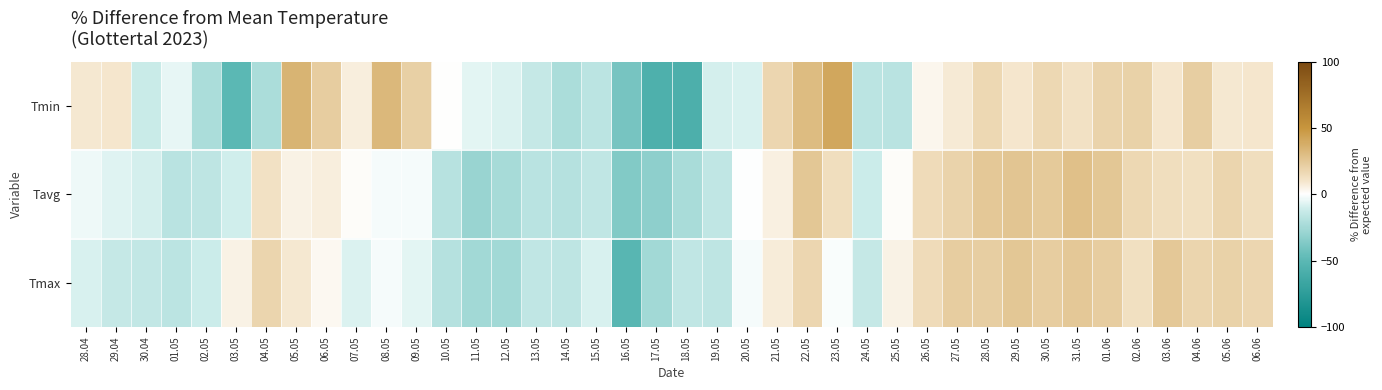

Reading left to right, extract all data points from this chart.

Tmin: 28.04=9.2	29.04=10.1	30.04=-12.0	01.05=-4.7	02.05=-22.5	03.05=-49.3	04.05=-22.3	05.05=34.8	06.05=22.2	07.05=6.7	08.05=32.2	09.05=20.6	10.05=0.2	11.05=-5.6	12.05=-7.8	13.05=-13.8	14.05=-22.4	15.05=-16.9	16.05=-40.3	17.05=-56.8	18.05=-57.4	19.05=-8.8	20.05=-8.5	21.05=17.8	22.05=31.1	23.05=40.6	24.05=-16.6	25.05=-17.3	26.05=3.5	27.05=8.3	28.05=17.1	29.05=10.2	30.05=16.8	31.05=11.7	01.06=18.9	02.06=20.2	03.06=10.0	04.06=21.7	05.06=9.4	06.06=10.0
Tavg: 28.04=-3.6	29.04=-6.6	30.04=-8.7	01.05=-17.6	02.05=-16.3	03.05=-9.4	04.05=12.3	05.05=5.3	06.05=6.8	07.05=0.9	08.05=-1.9	09.05=-2.0	10.05=-18.4	11.05=-28.5	12.05=-23.5	13.05=-17.8	14.05=-19.4	15.05=-15.3	16.05=-36.7	17.05=-32.7	18.05=-22.8	19.05=-15.5	20.05=-0.4	21.05=6.1	22.05=25.1	23.05=13.9	24.05=-11.5	25.05=0.8	26.05=15.2	27.05=19.3	28.05=24.5	29.05=25.8	30.05=23.6	31.05=28.2	01.06=25.5	02.06=17.0	03.06=13.8	04.06=12.6	05.06=18.2	06.06=13.8
Tmax: 28.04=-7.8	29.04=-13.5	30.04=-14.2	01.05=-17.1	02.05=-10.9	03.05=5.0	04.05=18.1	05.05=9.3	06.05=3.1	07.05=-7.7	08.05=-2.3	09.05=-5.9	10.05=-18.8	11.05=-25.5	12.05=-25.6	13.05=-15.4	14.05=-16.4	15.05=-8.1	16.05=-51.0	17.05=-25.2	18.05=-15.3	19.05=-15.8	20.05=-1.7	21.05=7.6	22.05=17.4	23.05=-1.1	24.05=-13.9	25.05=4.7	26.05=15.3	27.05=22.4	28.05=21.6	29.05=25.7	30.05=22.5	31.05=24.7	01.06=22.0	02.06=12.7	03.06=24.9	04.06=18.2	05.06=20.2	06.06=17.7